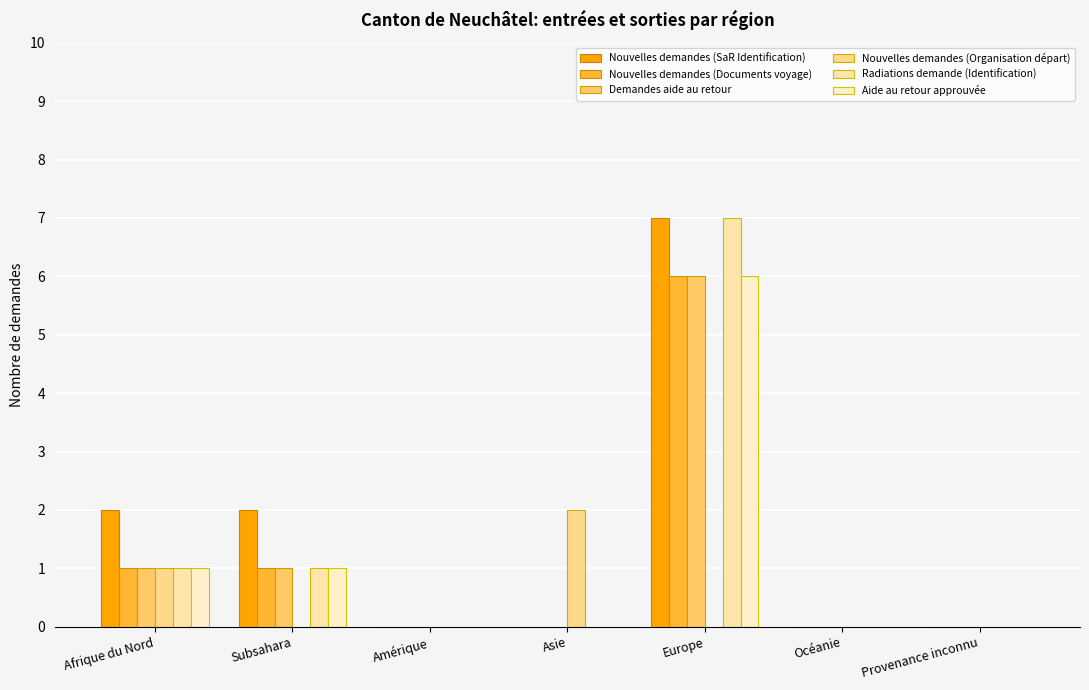

Which series has the largest total across all categories?

Nouvelles demandes (SaR Identification)